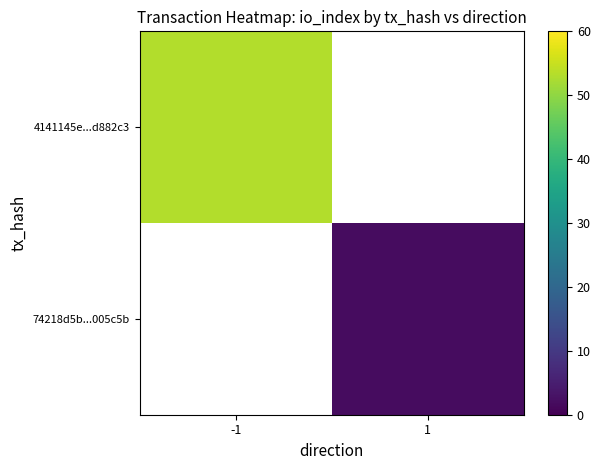

Is the value of 4141145e...d882c3 at 1 greater than the value of 74218d5b...005c5b at -1?

No